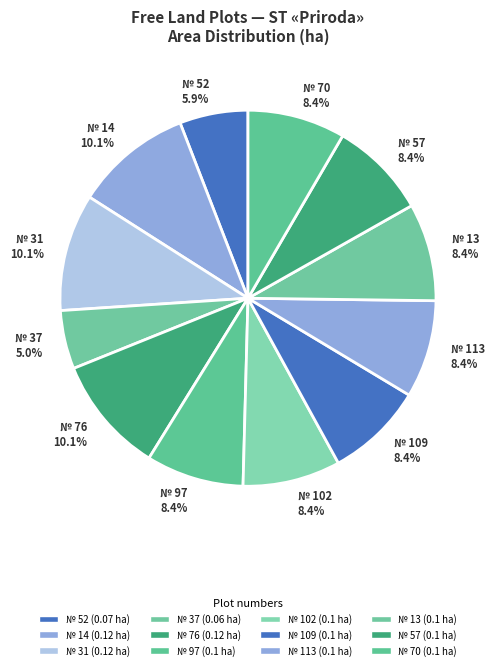

Count the number of slices in the pie.

12